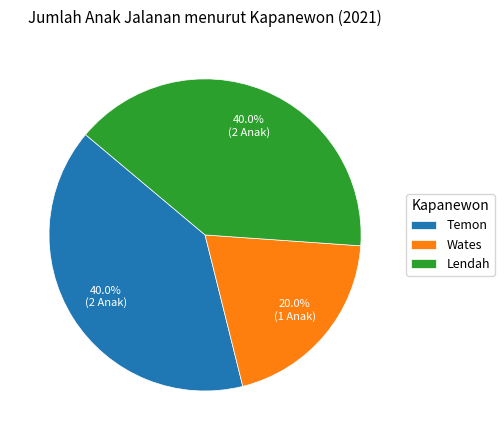

How many segments does this pie chart have?

3